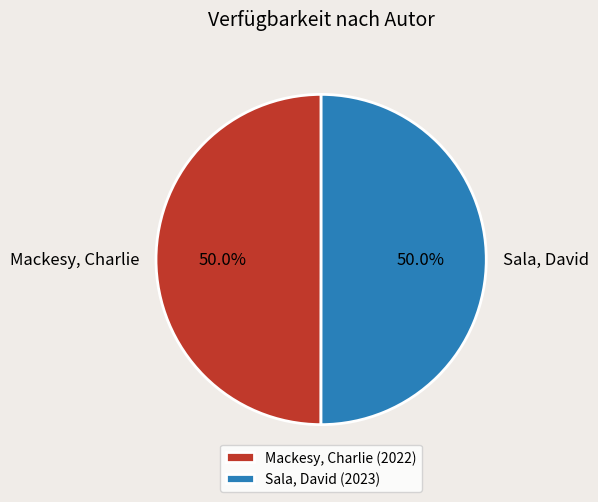

Approximately how many times larger is the value at Mackesy, Charlie compared to Sala, David?

1.0